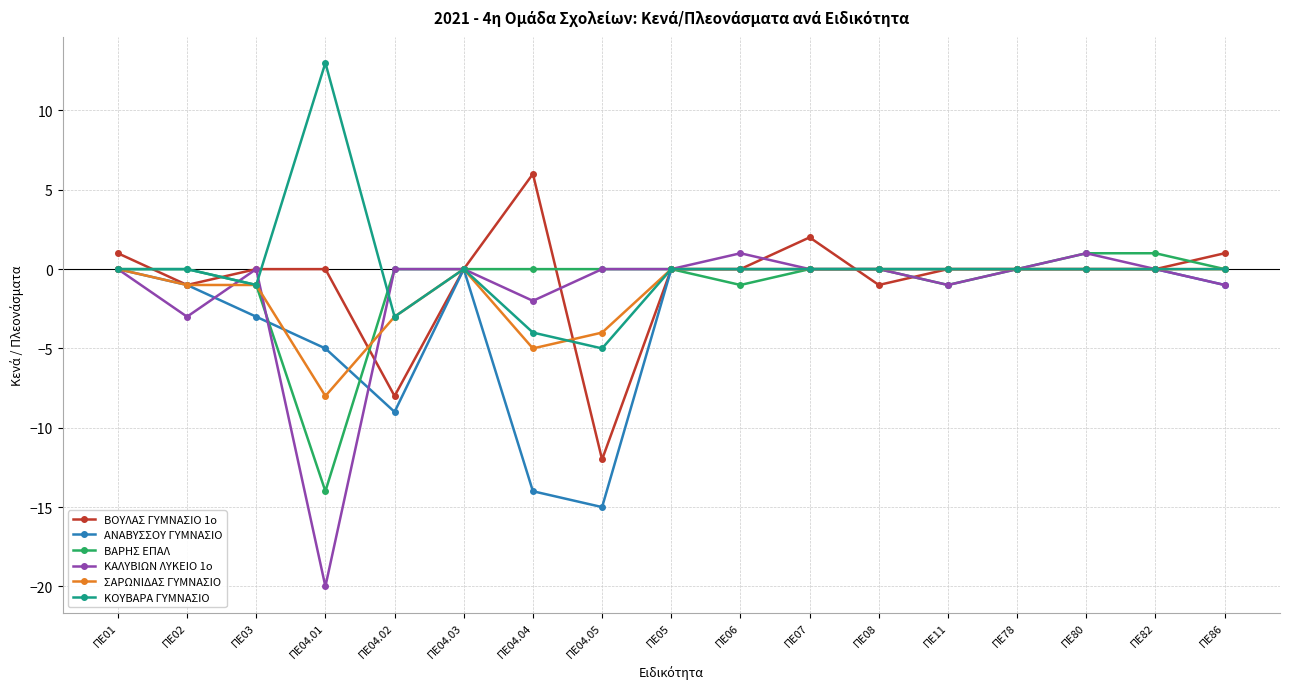

At which category does the chart reach its peak across all series?

ΠΕ04.01